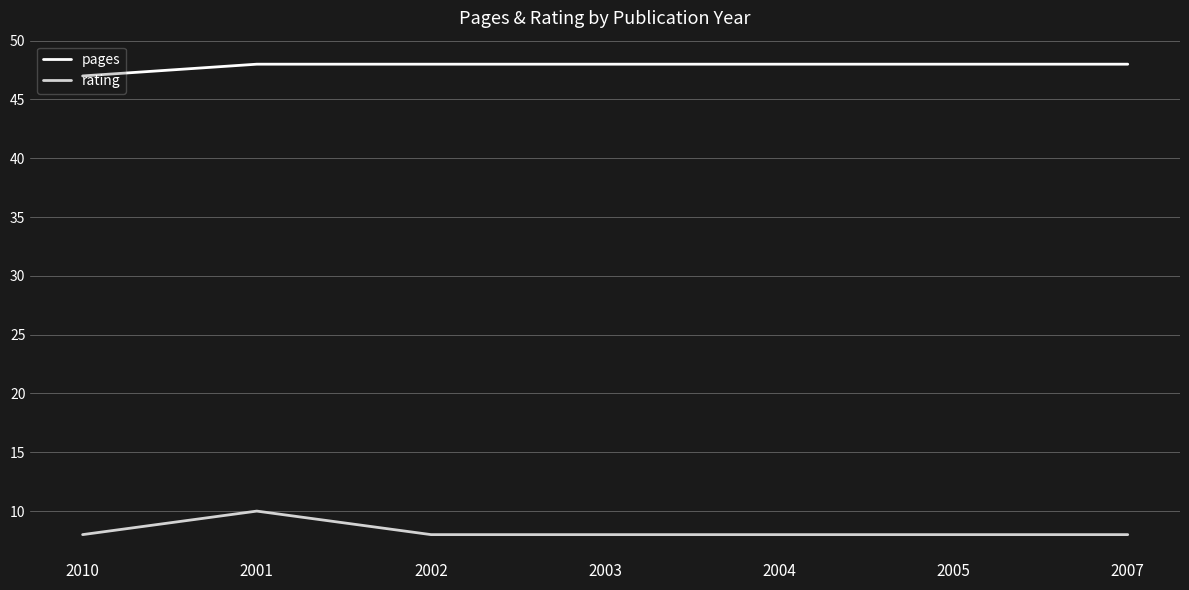

Is this an area chart (filled region under the line)?

No